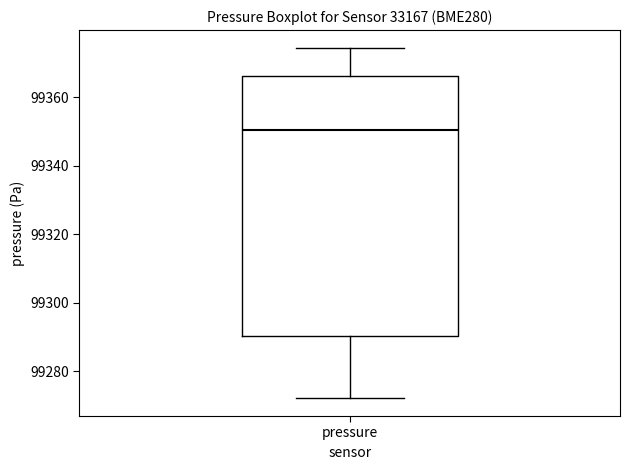

Read this box plot against the y-axis: the position of the median line, the range covered by the box, and the ends of both whiskers. The values are not printed on the chart, so give them approximately, as read against the axis.

median 99350, box 99290 to 99366, whiskers 99272 to 99374